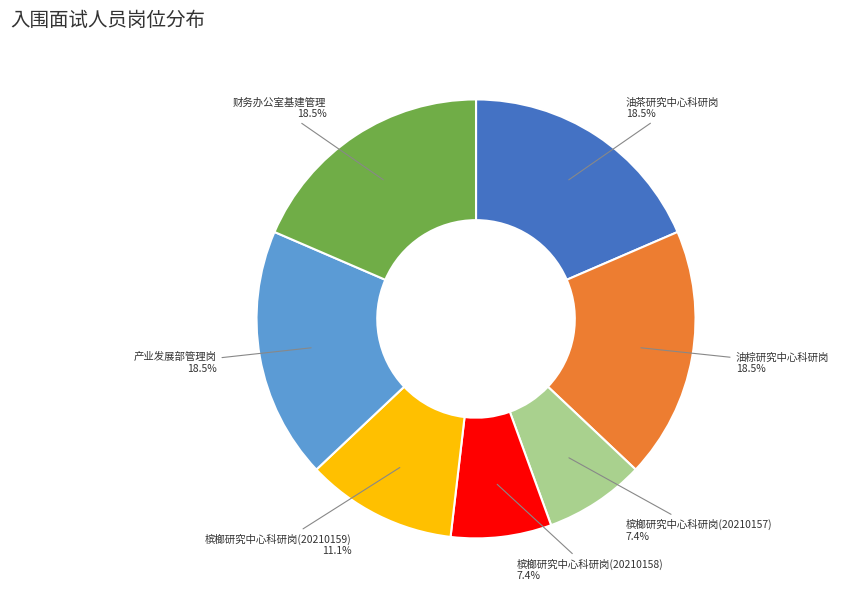

How many slices are in this pie chart?

7